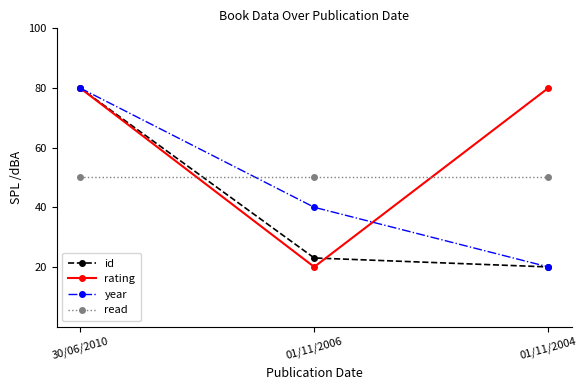

What is the label of the 3rd point from the right?

30/06/2010